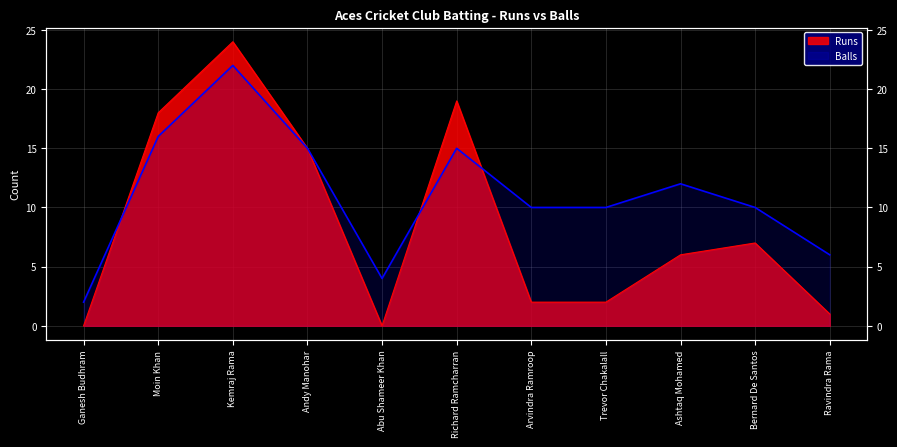

Rank the categories by Runs value from highest to lowest.

Kemraj Rama, Richard Ramcharran, Moin Khan, Andy Manohar, Bernard De Santos, Ashtaq Mohamed, Arvindra Ramroop, Trevor Chakalall, Ravindra Rama, Ganesh Budhram, Abu Shameer Khan